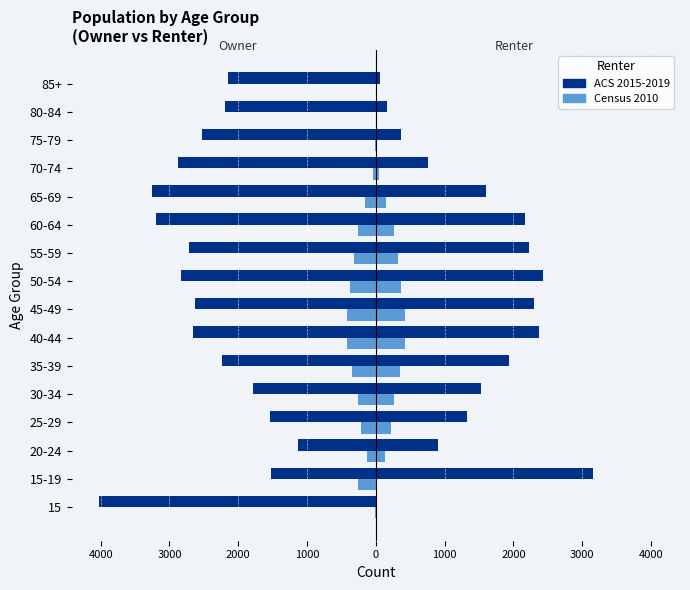

Between 25-29 and 50-54, which is larger?

25-29